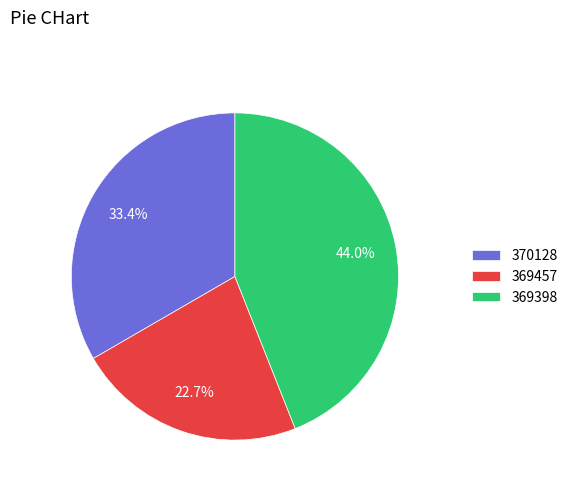

What percentage is NOT represented by 369398?

56.0%